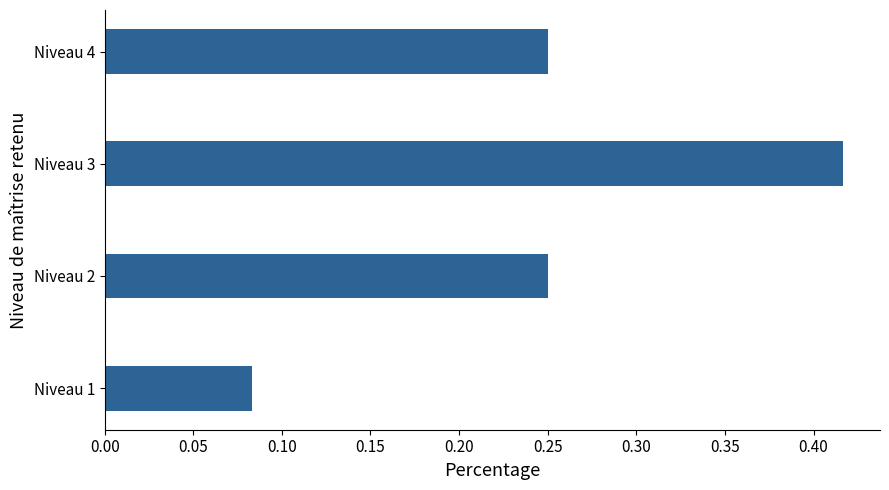

How many values are between 0 and 1?

4